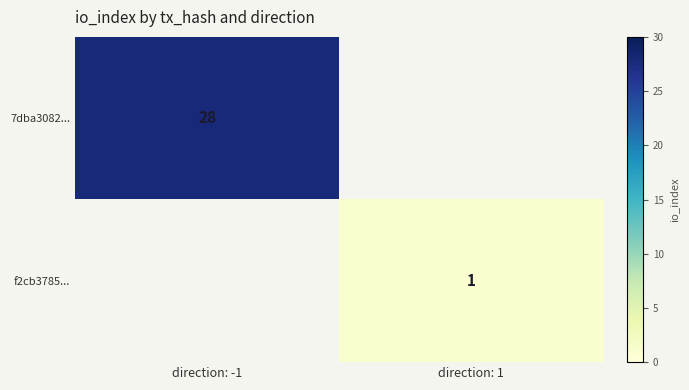

The 7dba3082... series shows 17 at direction: -1. True or false?

False